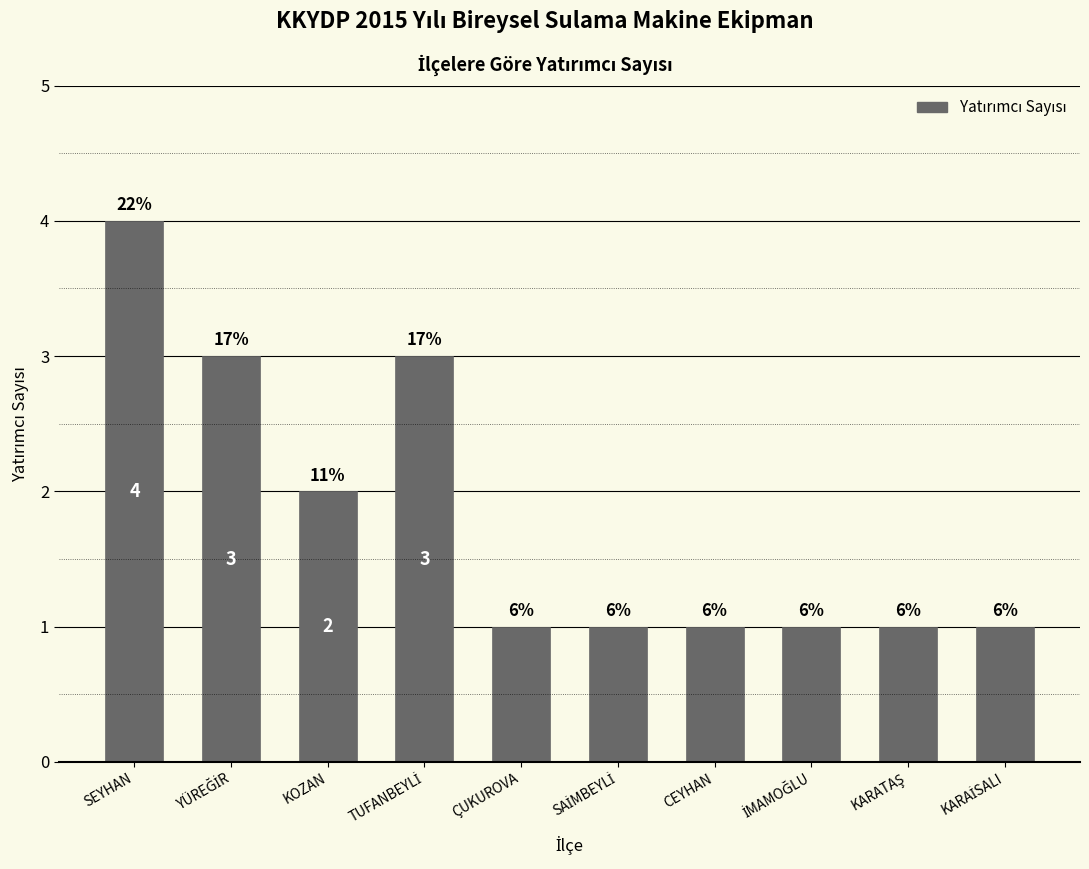

Does the chart contain any negative values?

No